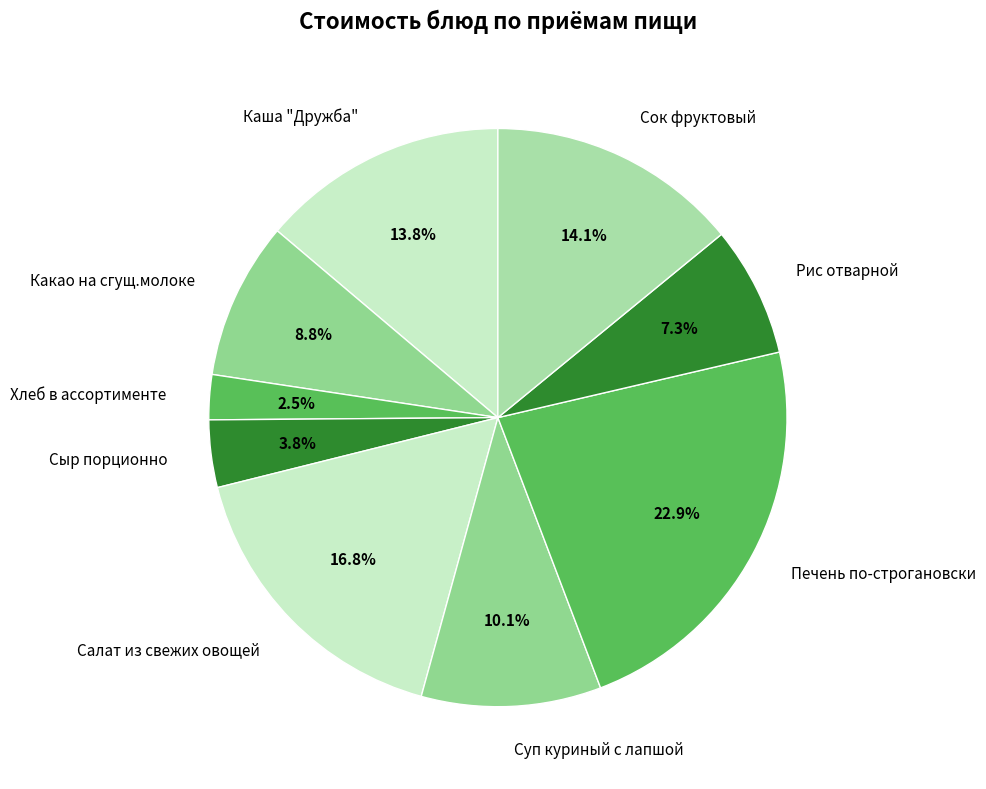

To the nearest percent, what percentage of the pie is Печень по-строгановски?

23%